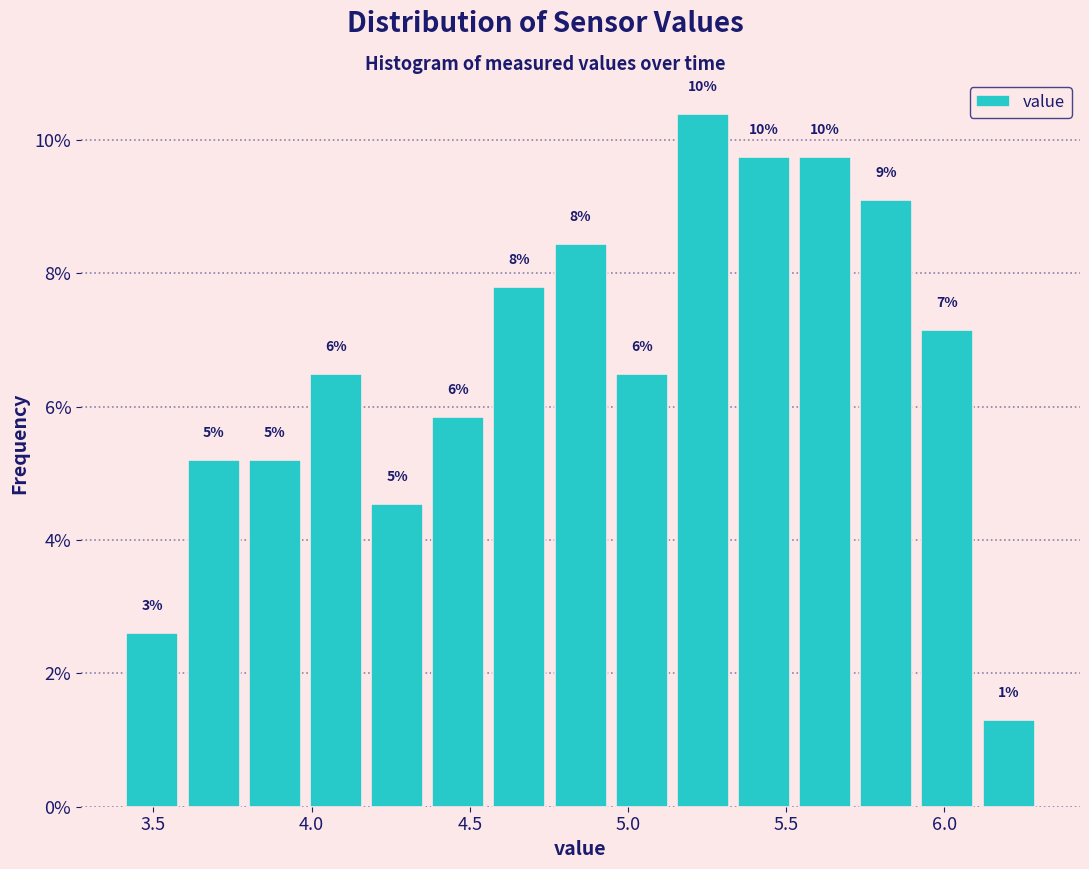

Read against the x-axis, roughly where is the centre of the tallest bar?

5.25